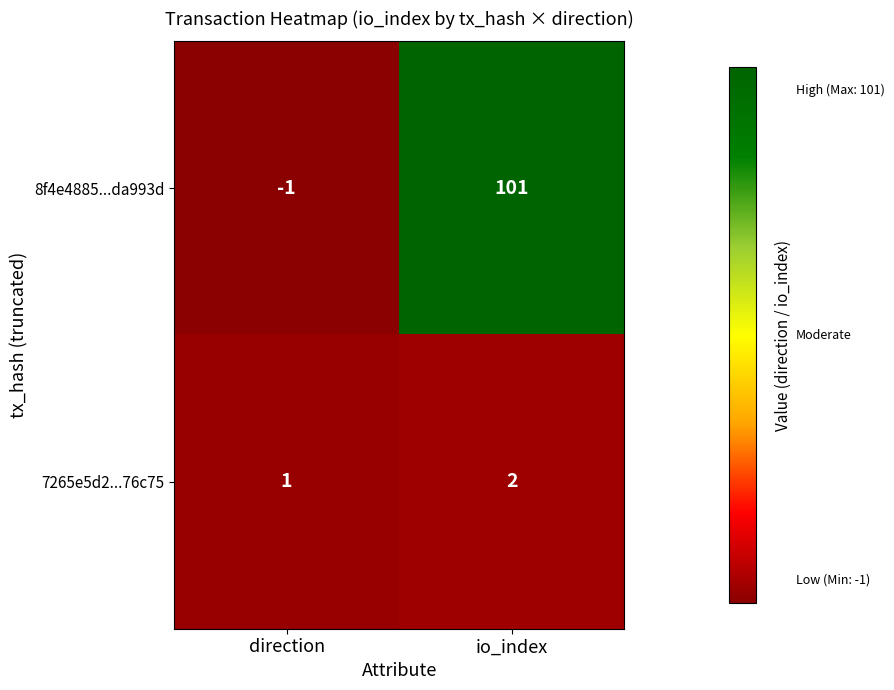

What is the sum of the 7265e5d2...76c75 values at io_index and direction?

3